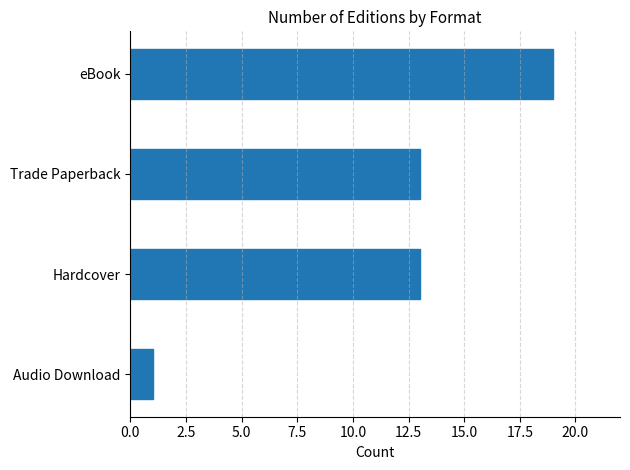

Count the values in the range 13 to 19.

3